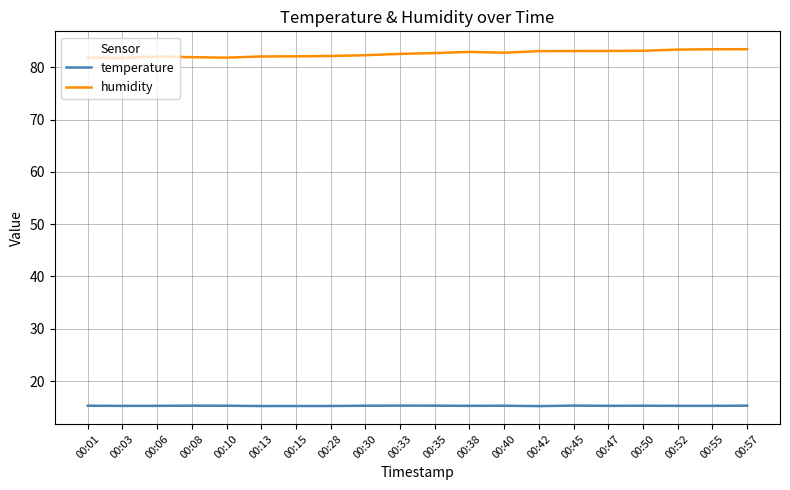

True or false: temperature has more than 1 points higher than both neighbors.

True